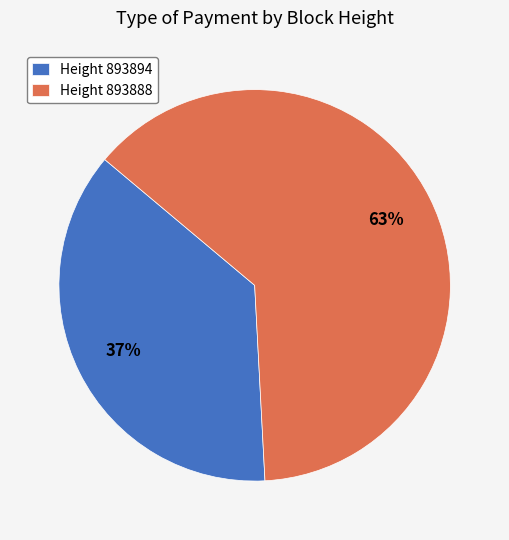

How many slices are in this pie chart?

2